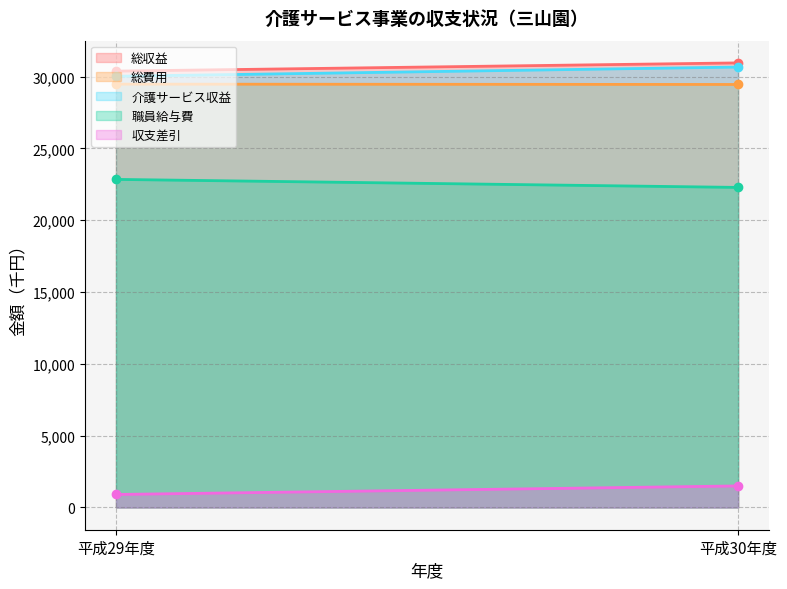

Between 平成30年度 and 平成29年度, which is larger?

平成30年度